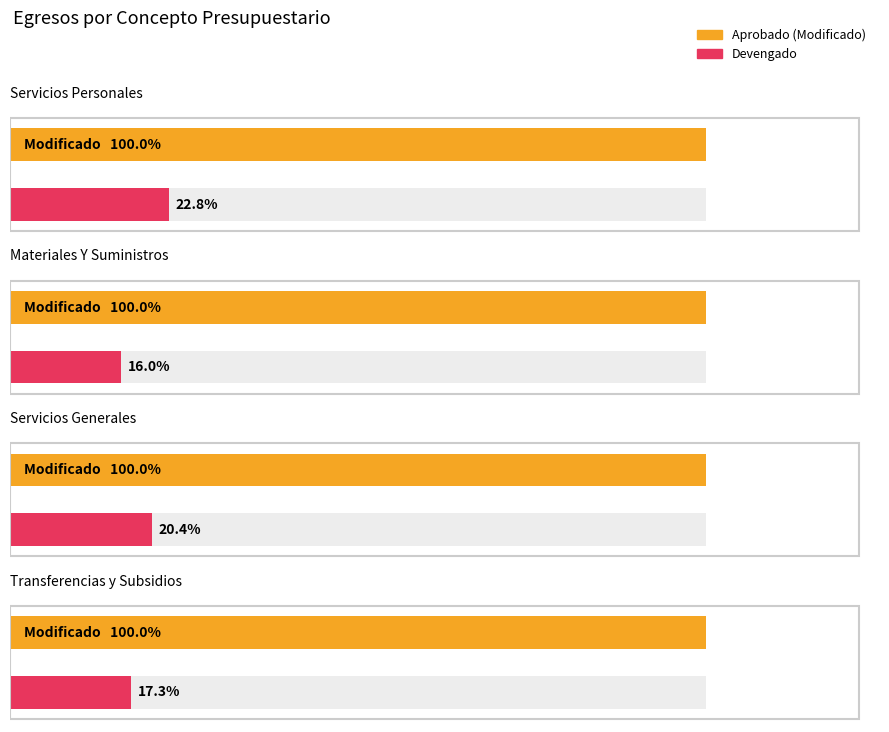

What is the label of the 4th bar from the left?

Transferencias y Subsidios